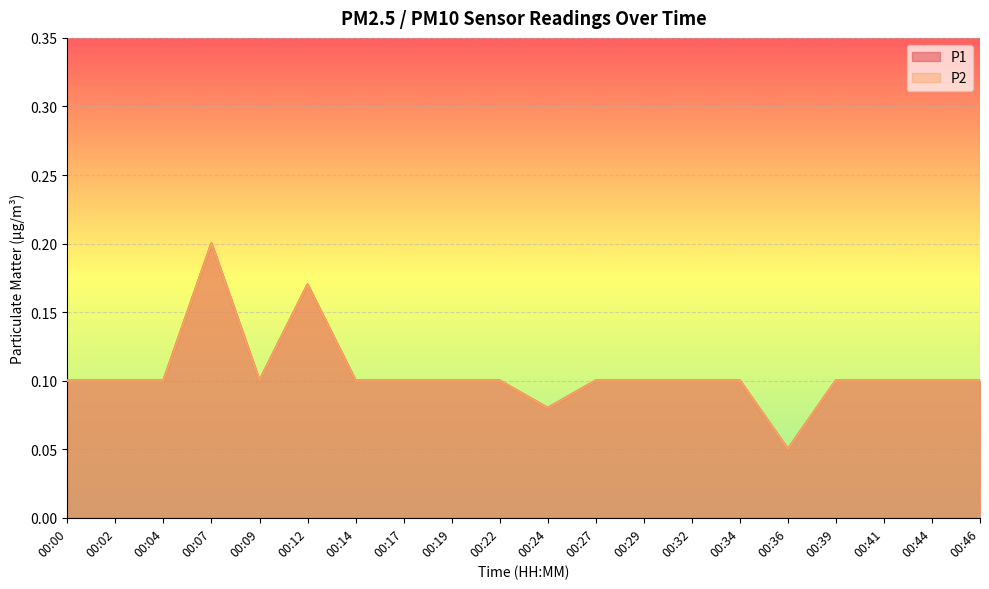

What is the sum of all P2 values?

2.1